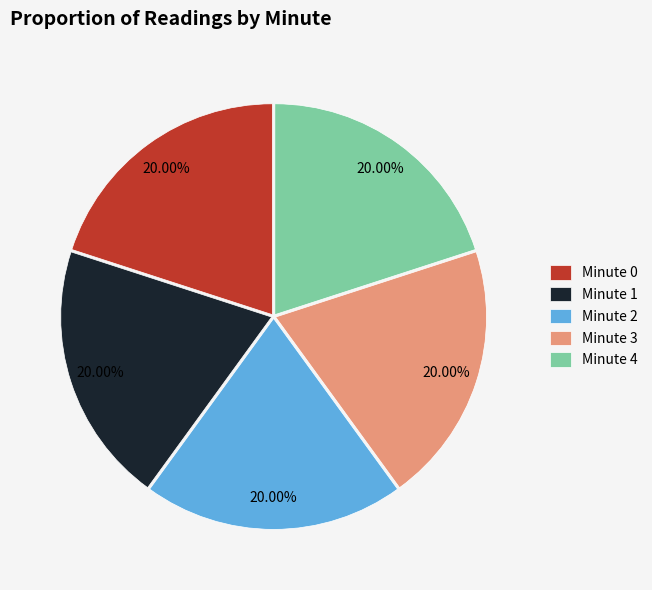

What is the ratio of the value at Minute 4 to the value at Minute 0?

1.0